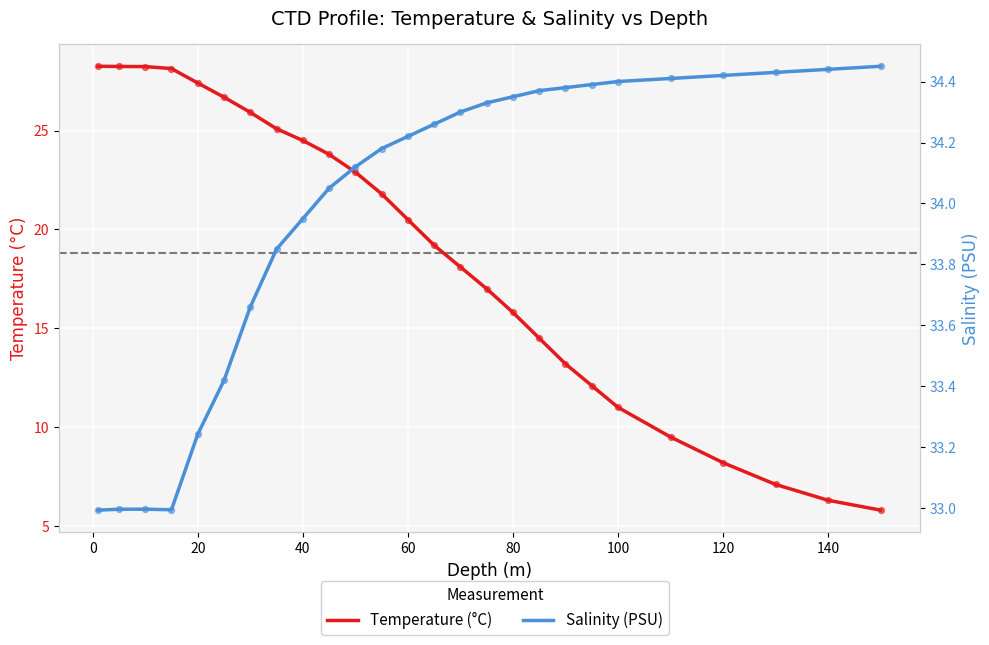

Which series has the largest Y range (max minus min)?

Temperature (°C)